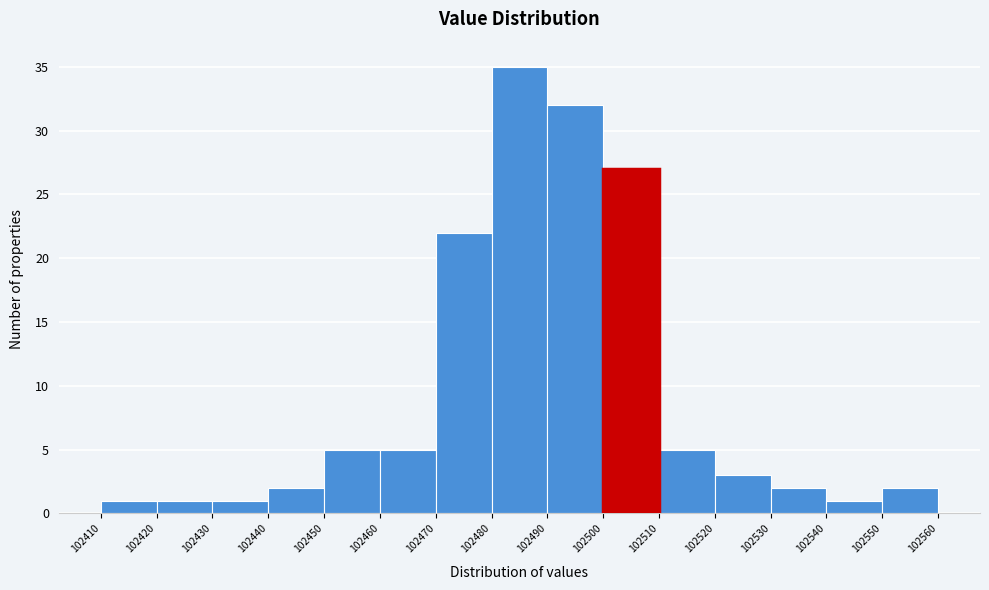

Reading left to right, list every bar in this chart as the range it spans on the x-axis followed by its height. The values are not printed on the chart, so give them approximately, as read against the axis.

102410 to 102420: 1
102420 to 102430: 1
102430 to 102440: 1
102440 to 102450: 2
102450 to 102460: 5
102460 to 102470: 5
102470 to 102480: 22
102480 to 102490: 35
102490 to 102500: 32
102500 to 102510: 27
102510 to 102520: 5
102520 to 102530: 3
102530 to 102540: 2
102540 to 102550: 1
102550 to 102560: 2